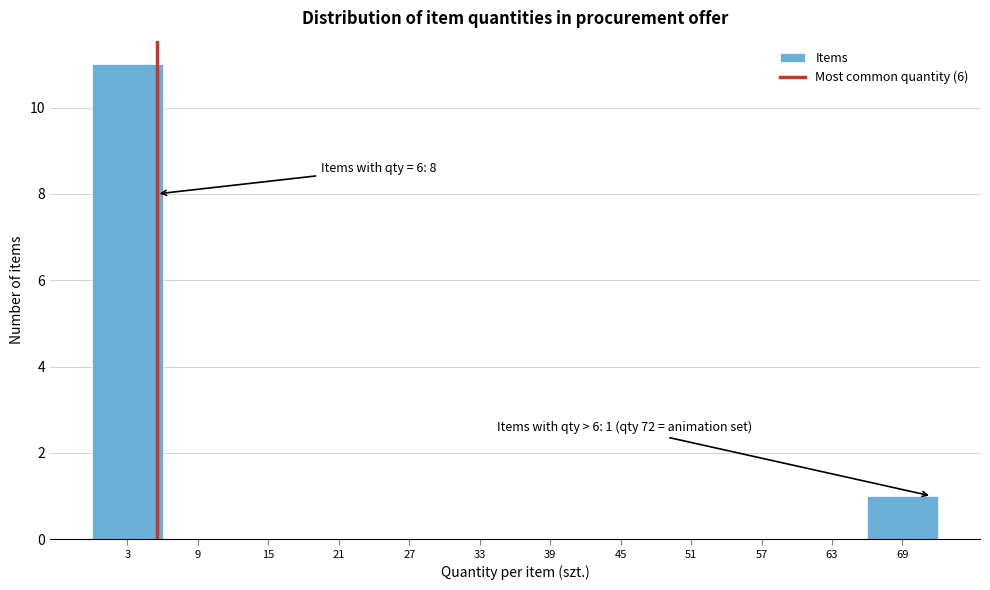

Which range on the x-axis has the tallest bar?

0.5 to 6.5